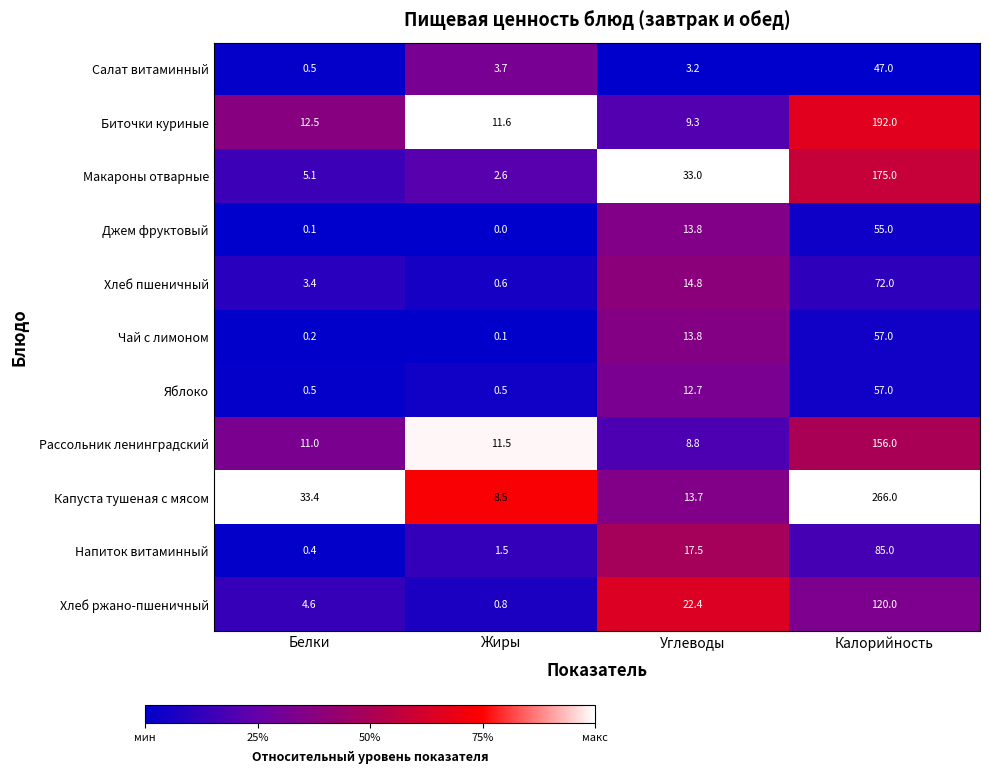

What is the sum of the Рассольник ленинградский values at Жиры and Калорийность?

167.5